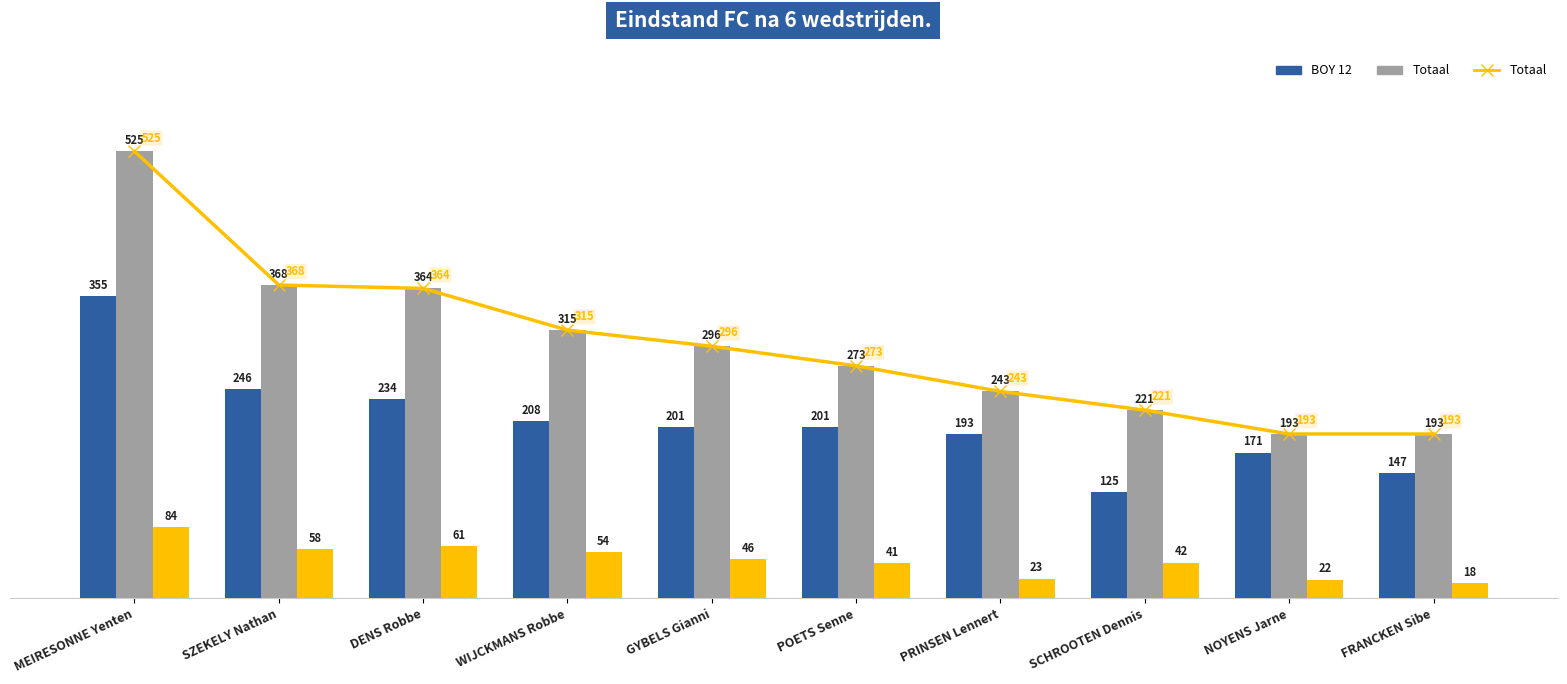

True or false: Na 4 FC has a value of 54 at WIJCKMANS Robbe.

True